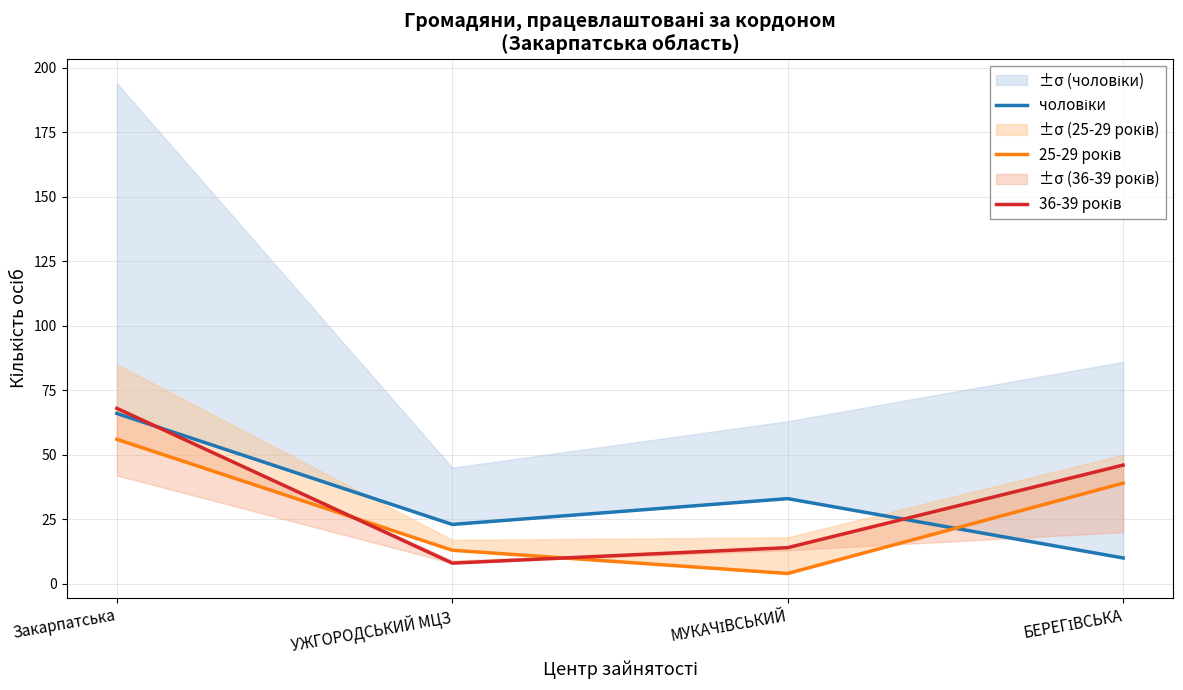

At how many categories does at least one series exceed 14?

4